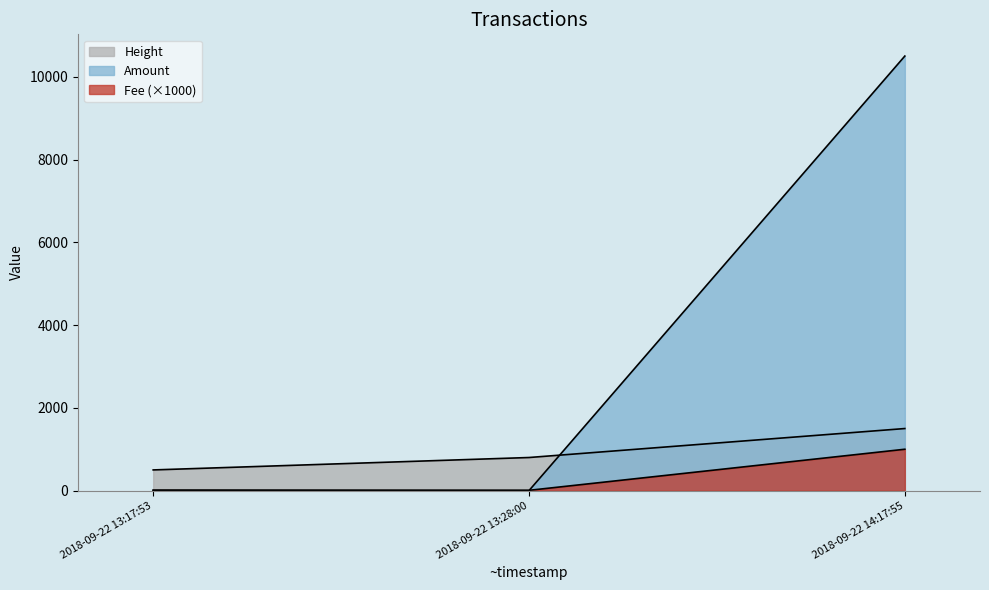

Reading right to left, list all the values displayed in this chart.

Amount: 10500.0	1.0	10.0
Fee: 1000.0	7.3	7.3
Height: 1500.0	800.0	500.0